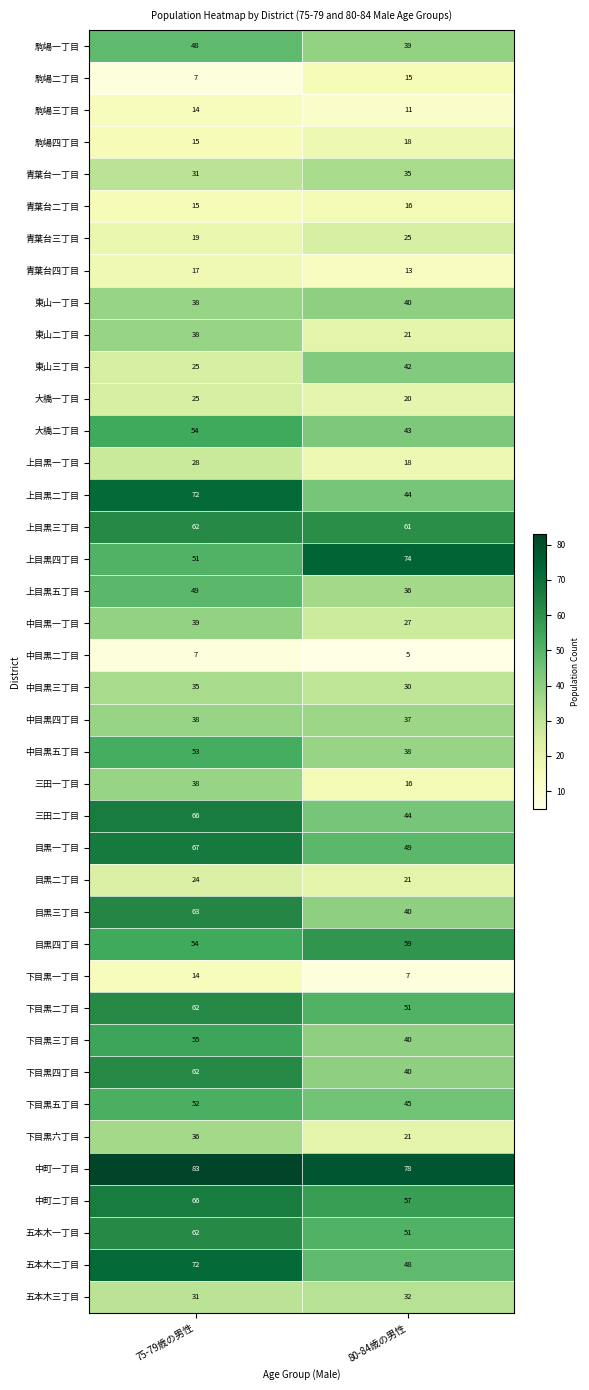

List the labels in order of 駒場四丁目 value, largest first.

80-84歳の男性, 75-79歳の男性